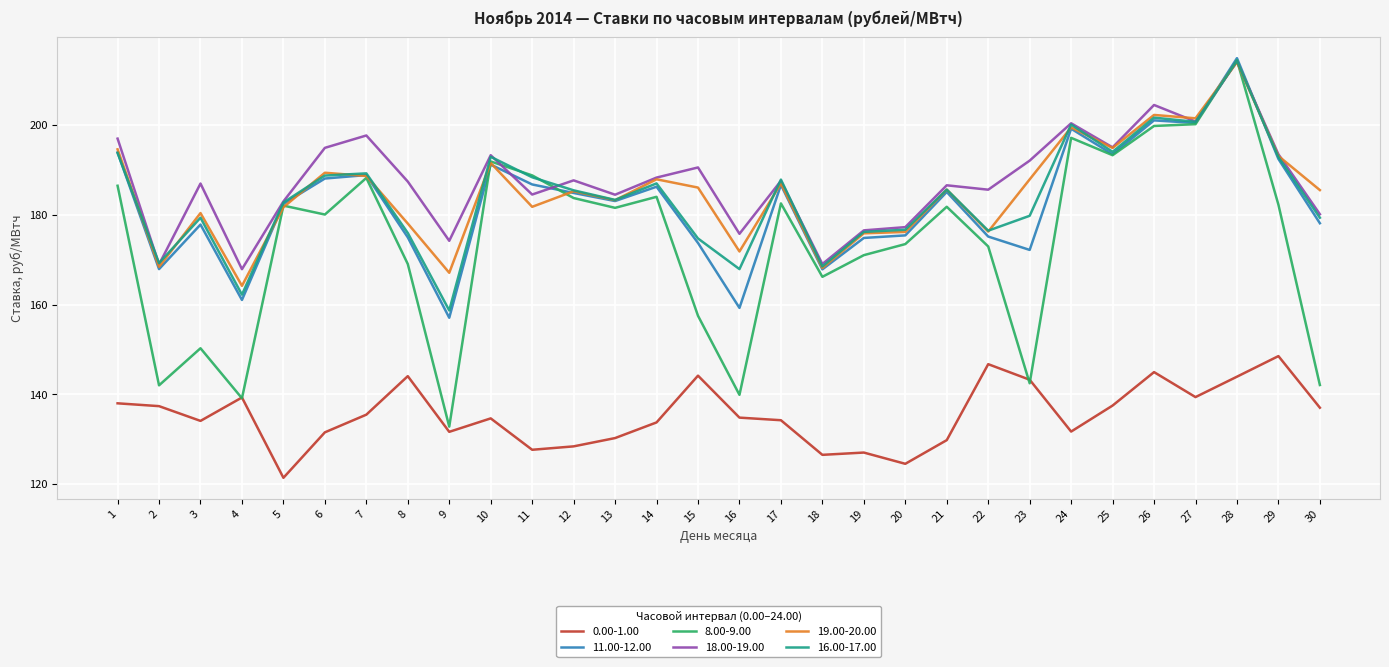

True or false: 0.00-1.00 and 19.00-20.00 cross at least once.

False